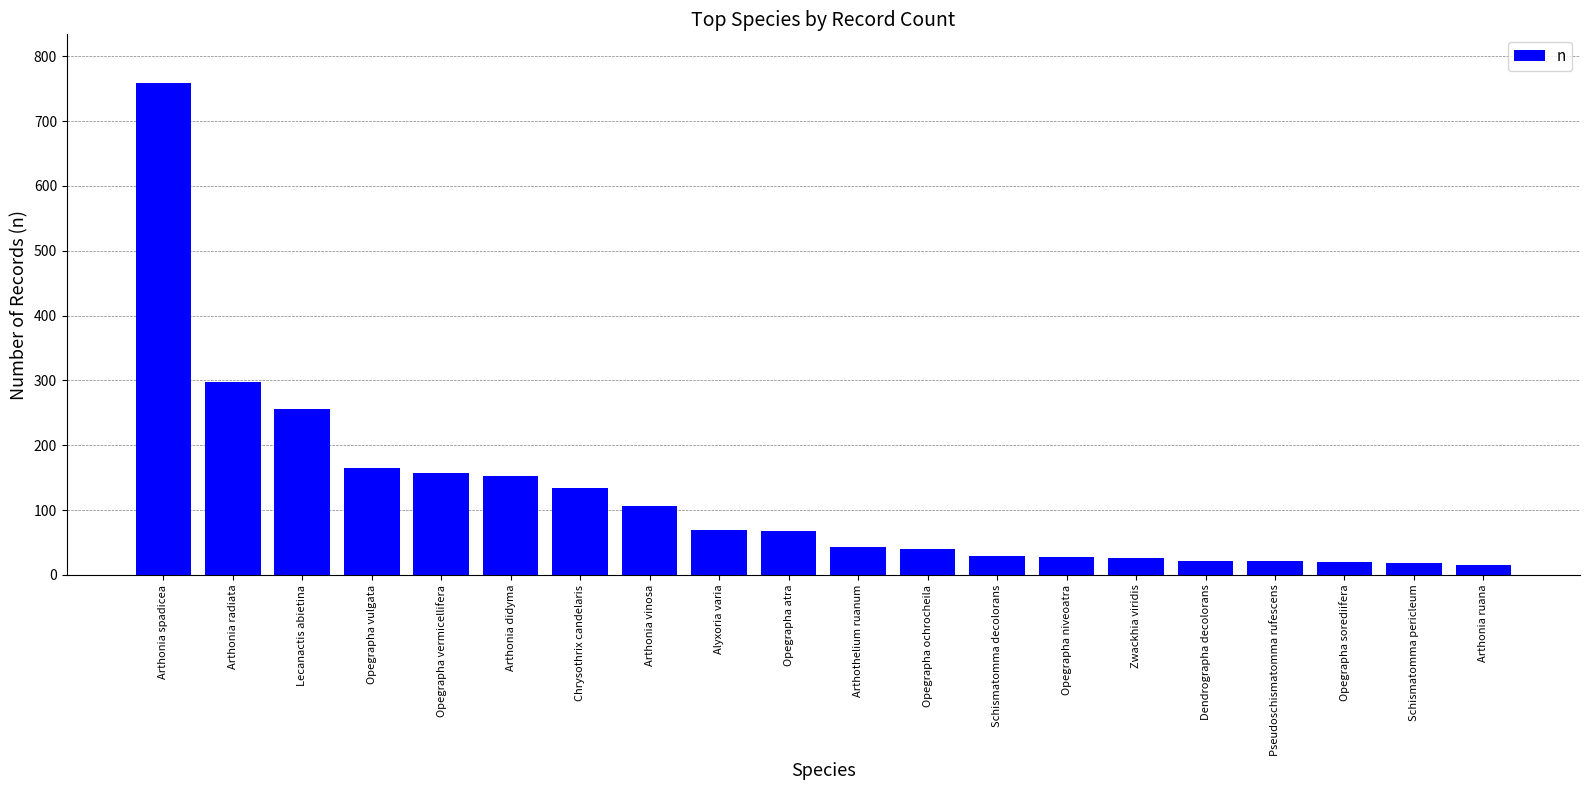

What is the change in value from Zwackhia viridis to Arthonia ruana?

-10